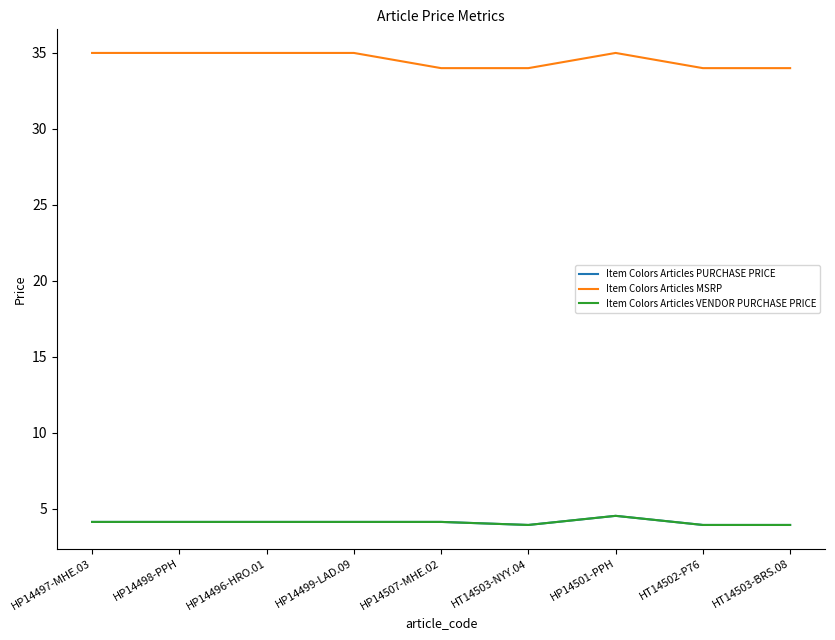

The Item Colors Articles PURCHASE PRICE series shows 4.0 at HT14503-BRS.08. True or false?

True